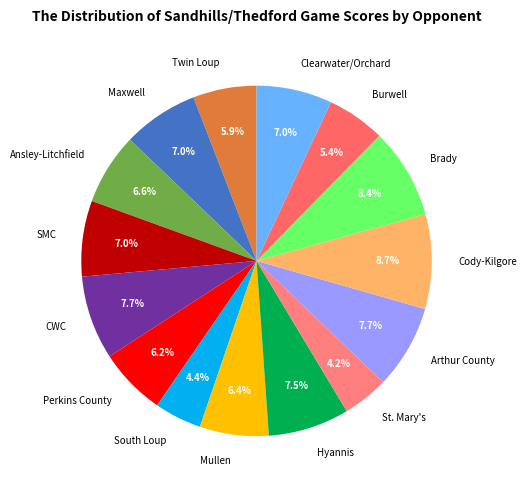

To the nearest percent, what is the difference between the largest and smallest slice percentages?

4%